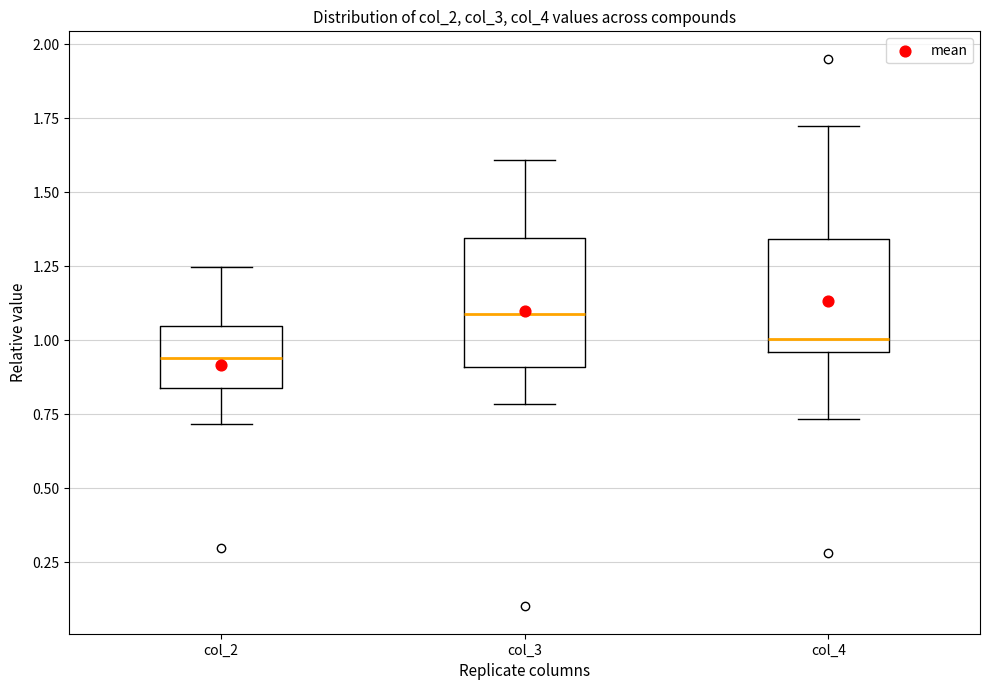

Reading left to right, read every box against the y-axis: the position of its median line, the range the box covers, and the ends of its whiskers. The values are not printed on the chart, so give them approximately, as read against the axis.

col_2: median 0.95, box 0.85 to 1.05, whiskers 0.70 to 1.25
col_3: median 1.10, box 0.90 to 1.35, whiskers 0.80 to 1.60
col_4: median 1.00, box 0.95 to 1.35, whiskers 0.75 to 1.75